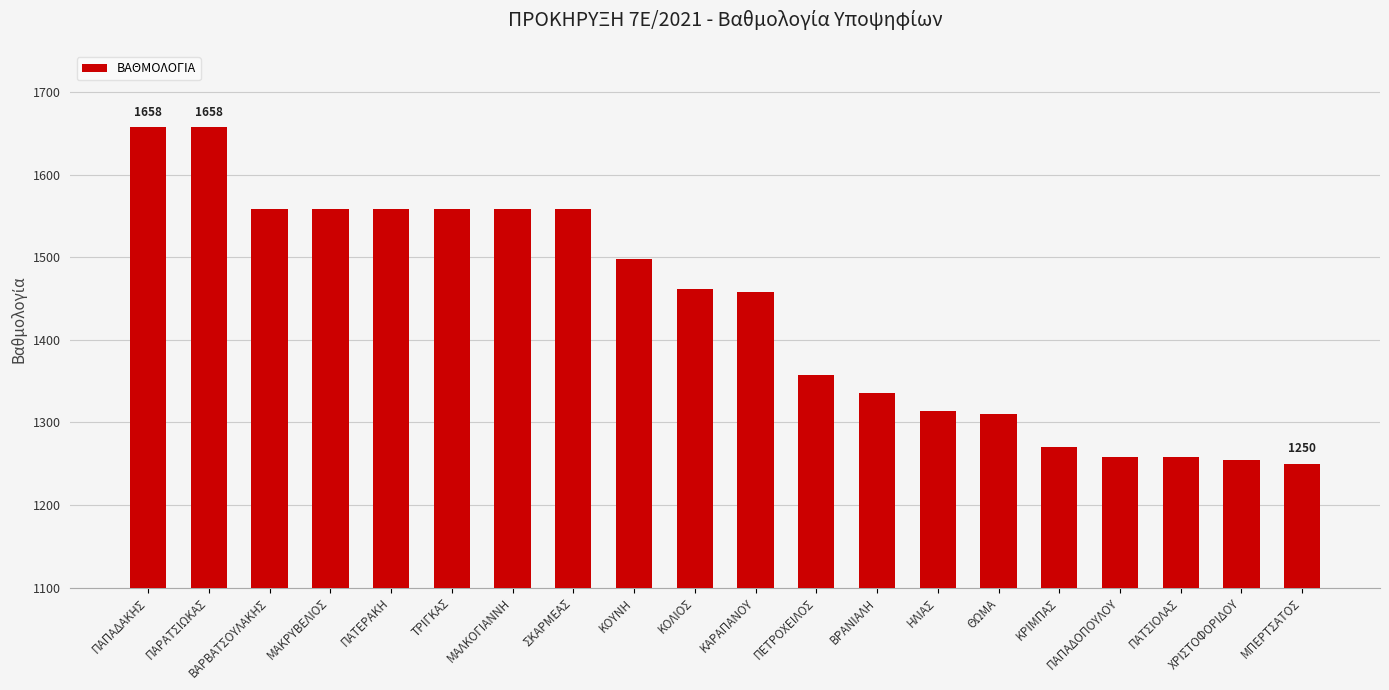

True or false: the data shows 2594 at ΚΟΛΙΟΣ.

False